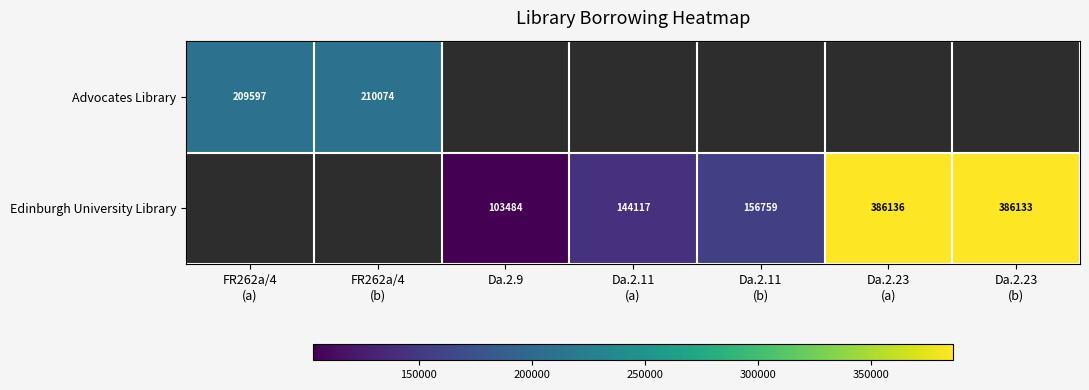

The value of Edinburgh University Library at Da.2.11 (b) is 240397.3. True or false?

False